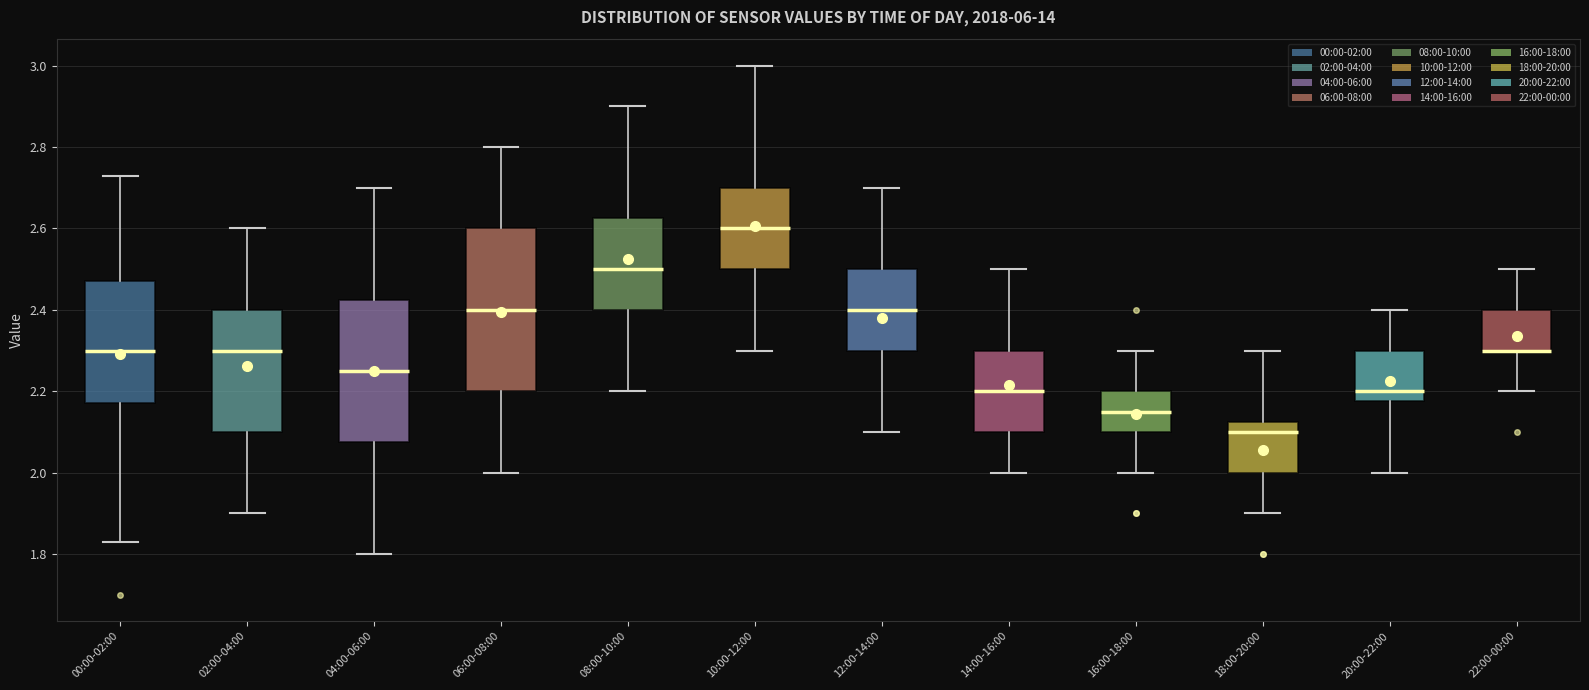

Reading left to right, read every box against the y-axis: the position of its median line, the range the box covers, and the ends of its whiskers. The values are not printed on the chart, so give them approximately, as read against the axis.

00:00-02:00: median 2.30, box 2.18 to 2.48, whiskers 1.84 to 2.74
02:00-04:00: median 2.30, box 2.10 to 2.40, whiskers 1.90 to 2.60
04:00-06:00: median 2.26, box 2.08 to 2.42, whiskers 1.80 to 2.70
06:00-08:00: median 2.40, box 2.20 to 2.60, whiskers 2.00 to 2.80
08:00-10:00: median 2.50, box 2.40 to 2.62, whiskers 2.20 to 2.90
10:00-12:00: median 2.60, box 2.50 to 2.70, whiskers 2.30 to 3.00
12:00-14:00: median 2.40, box 2.30 to 2.50, whiskers 2.10 to 2.70
14:00-16:00: median 2.20, box 2.10 to 2.30, whiskers 2.00 to 2.50
16:00-18:00: median 2.16, box 2.10 to 2.20, whiskers 2.00 to 2.30
18:00-20:00: median 2.10, box 2.00 to 2.12, whiskers 1.90 to 2.30
20:00-22:00: median 2.20, box 2.18 to 2.30, whiskers 2.00 to 2.40
22:00-00:00: median 2.30 (drawn on the box's lower edge), box 2.30 to 2.40, whiskers 2.20 to 2.50